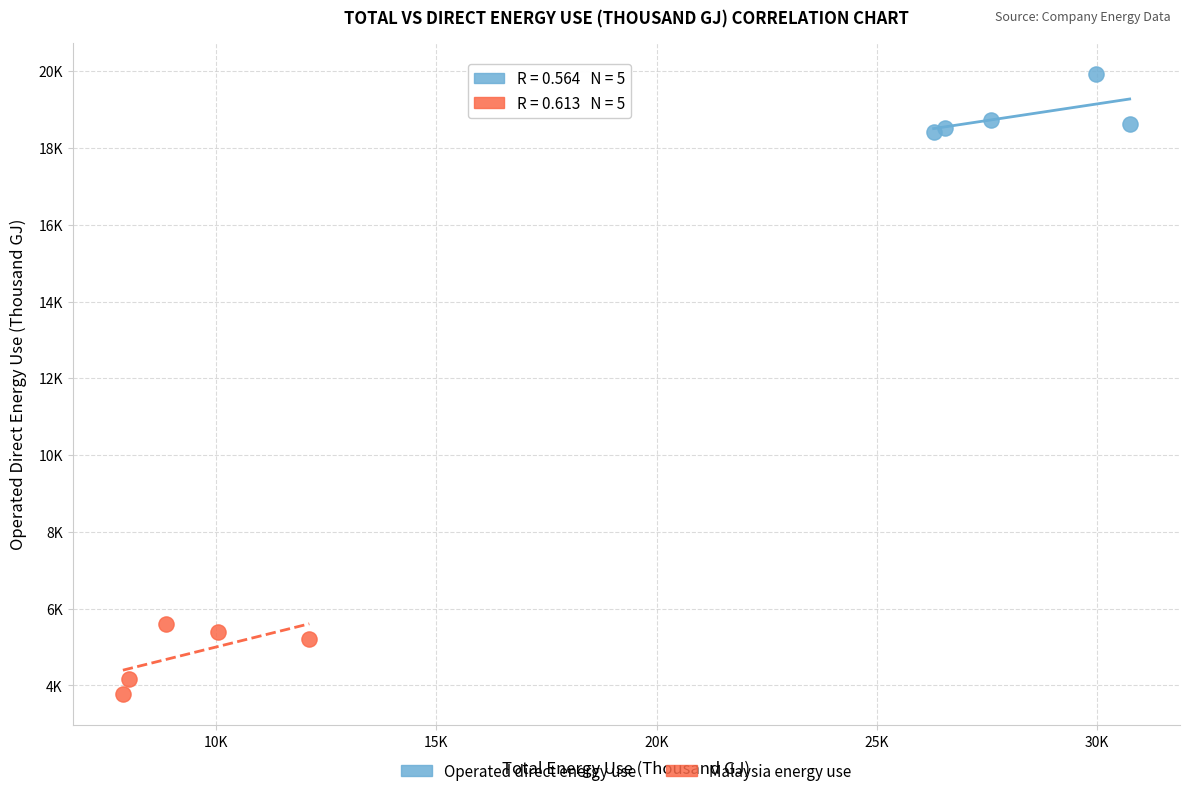

What are all the series names shown in the legend?

Operated direct energy use, Malaysia energy use